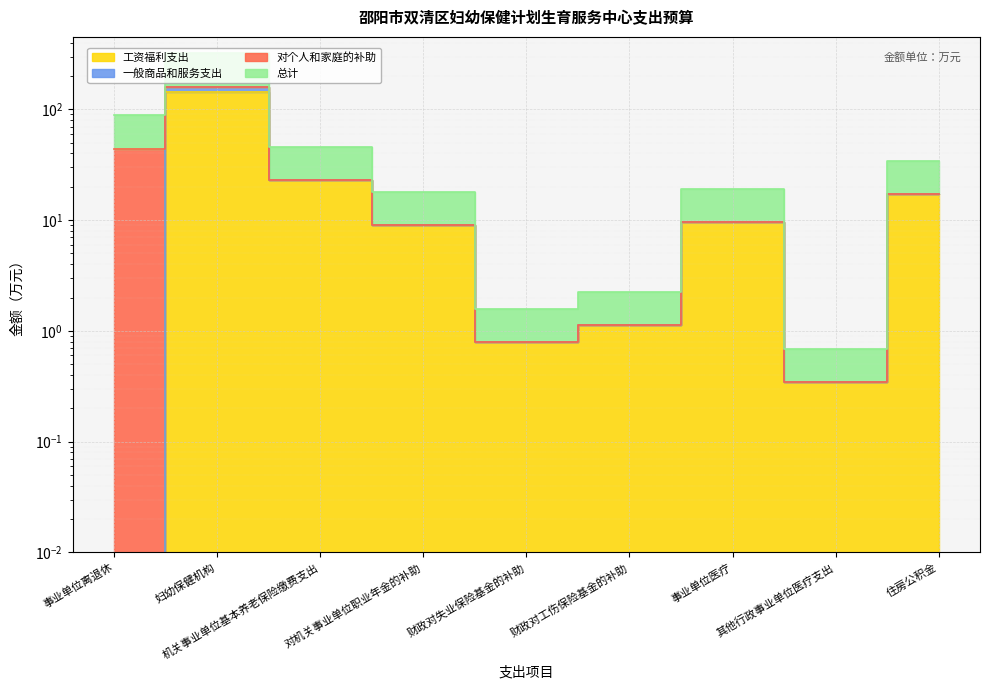

At which category is the sum across all series the highest?

妇幼保健机构